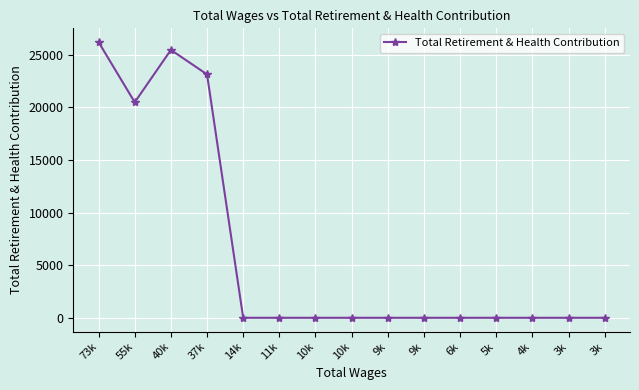

How many values are between 0 and 20491?

12